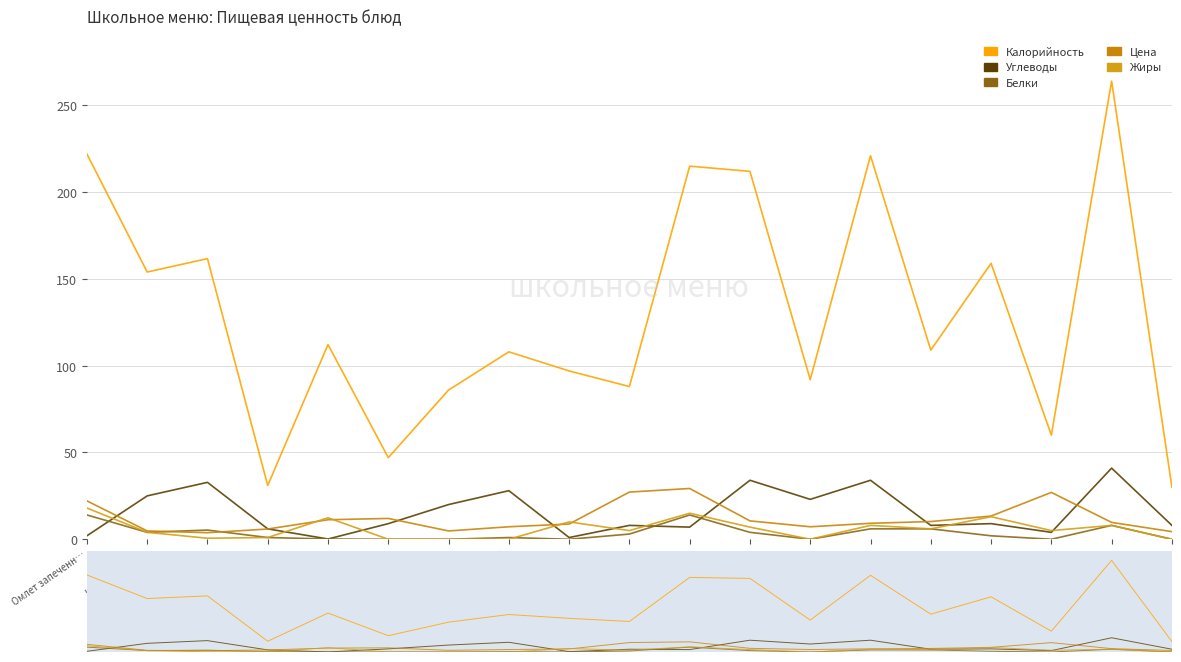

What is the label of the 16th point from the right?

Салат из морко…